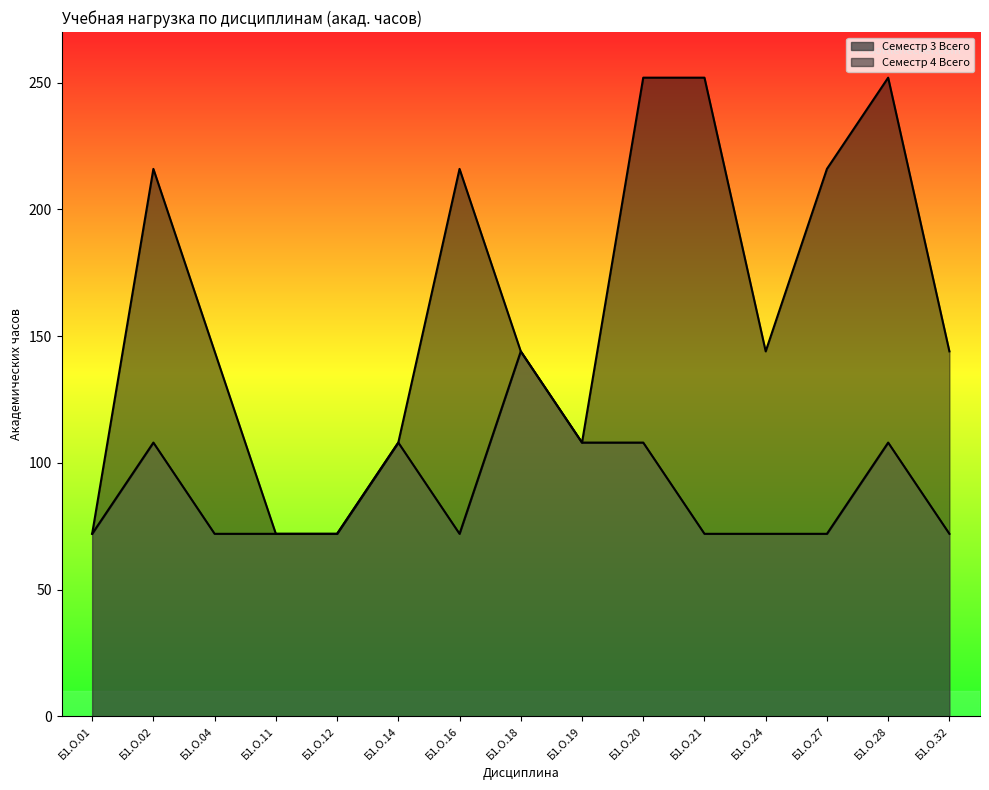

What is the minimum value for Семестр 3 Всего?

72